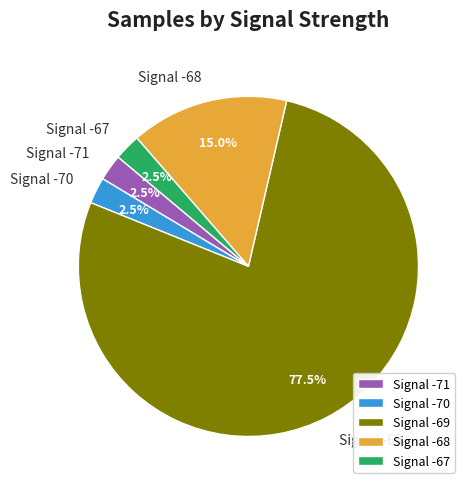

Does Signal -69 represent more than half of the total?

Yes